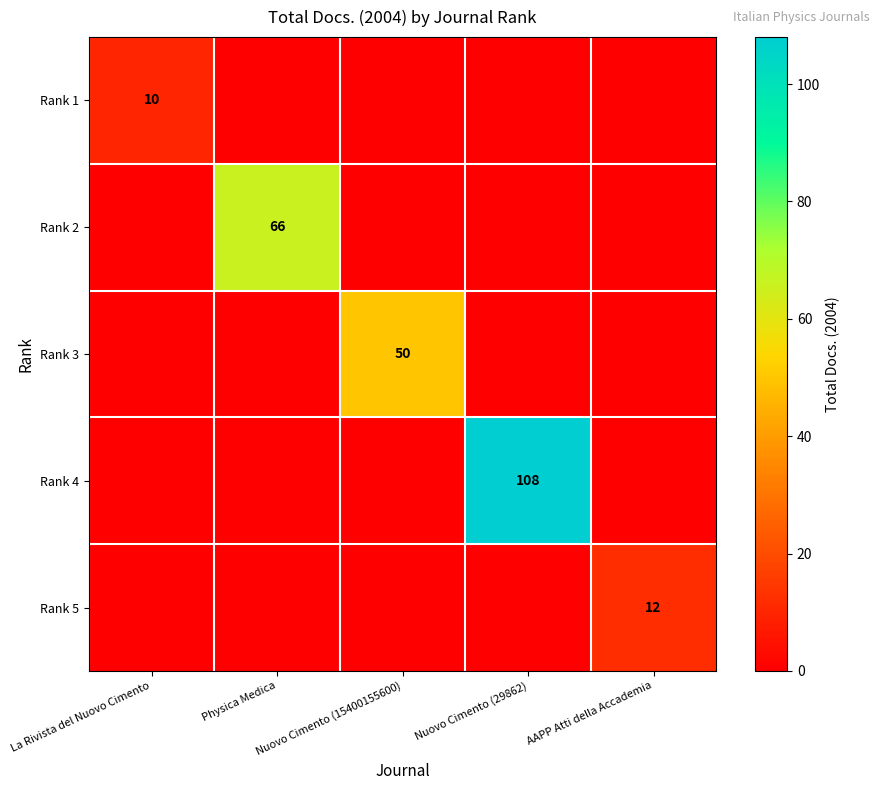

True or false: Rank 2 has a value of 66 at Physica Medica.

True